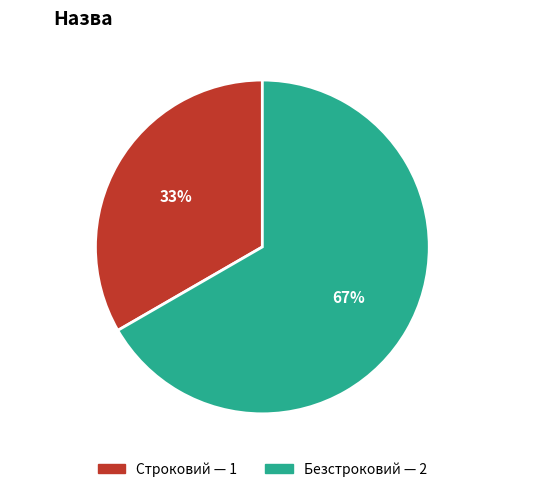

Is the sum of Безстроковий and Строковий greater than half?

Yes